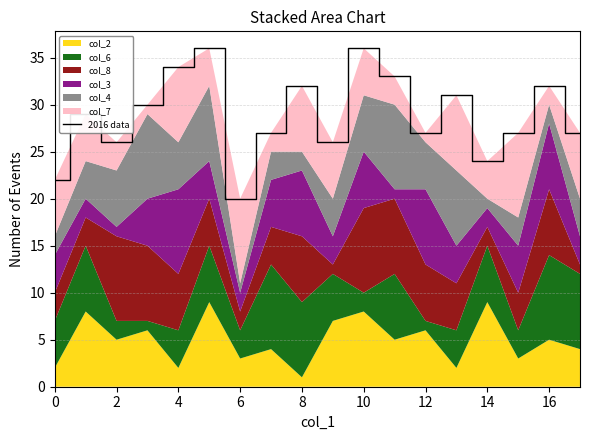

Reading left to right, what are all the values shown in this chart?

22	29	26	30	34	36	20	27	32	26	36	33	27	31	24	27	32	27